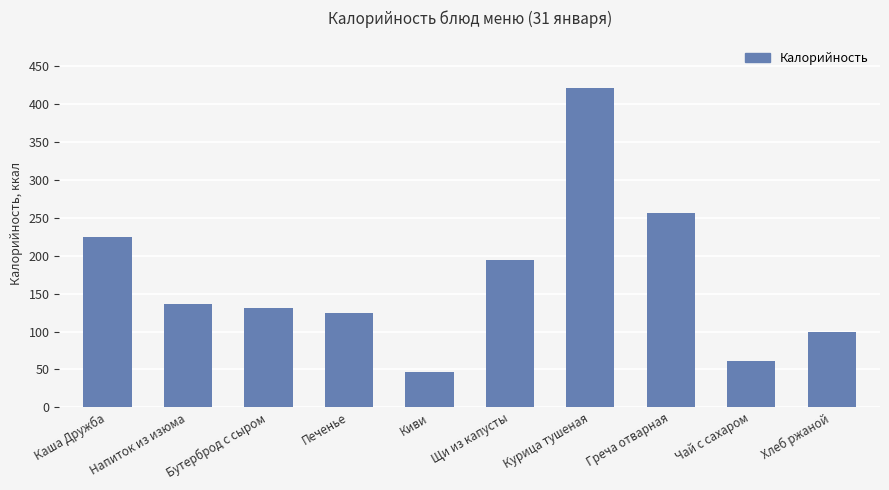

What is the sum of the values at Щи из капусты and Бутерброд с сыром?

326